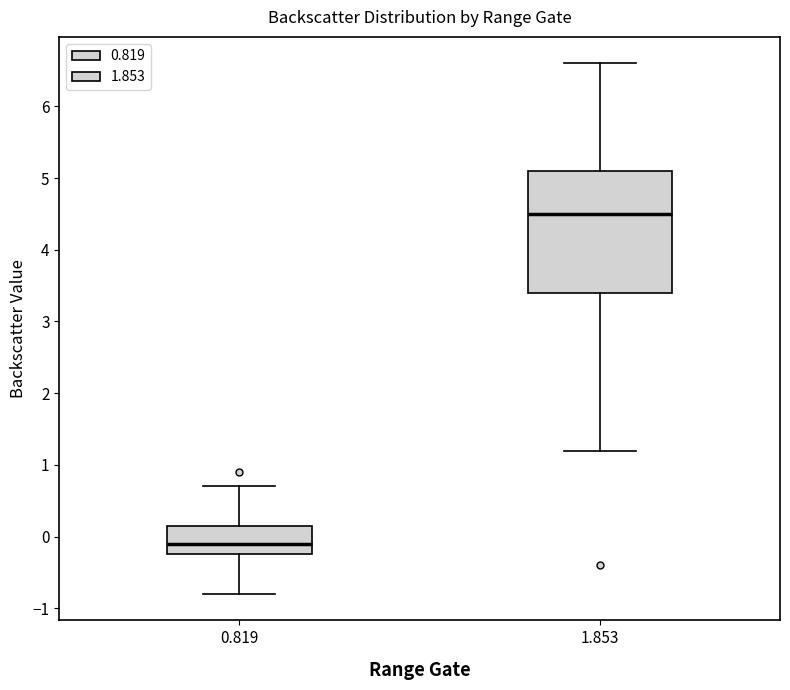

Reading left to right, read every box against the y-axis: the position of its median line, the range the box covers, and the ends of its whiskers. The values are not printed on the chart, so give them approximately, as read against the axis.

0.819: median -0.1, box -0.2 to 0.2, whiskers -0.8 to 0.7
1.853: median 4.5, box 3.4 to 5.1, whiskers 1.2 to 6.6